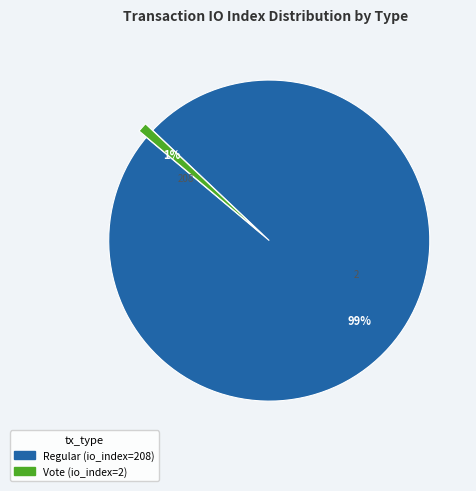

To the nearest percent, what portion does Vote (io_index=2) represent?

1%